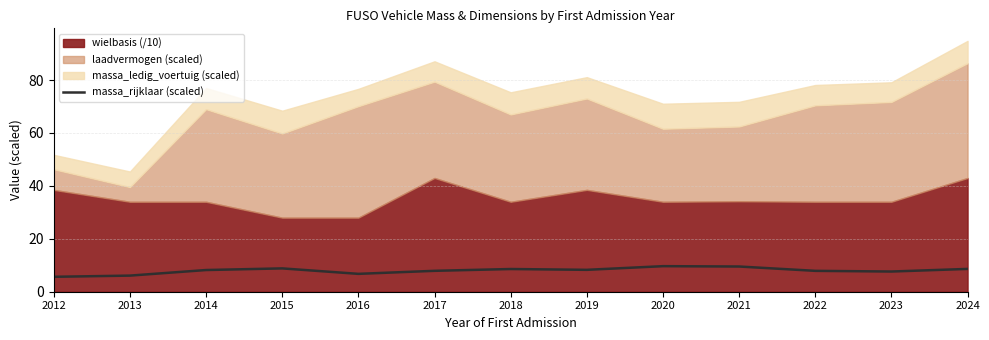

How many data points are less than 8?

6